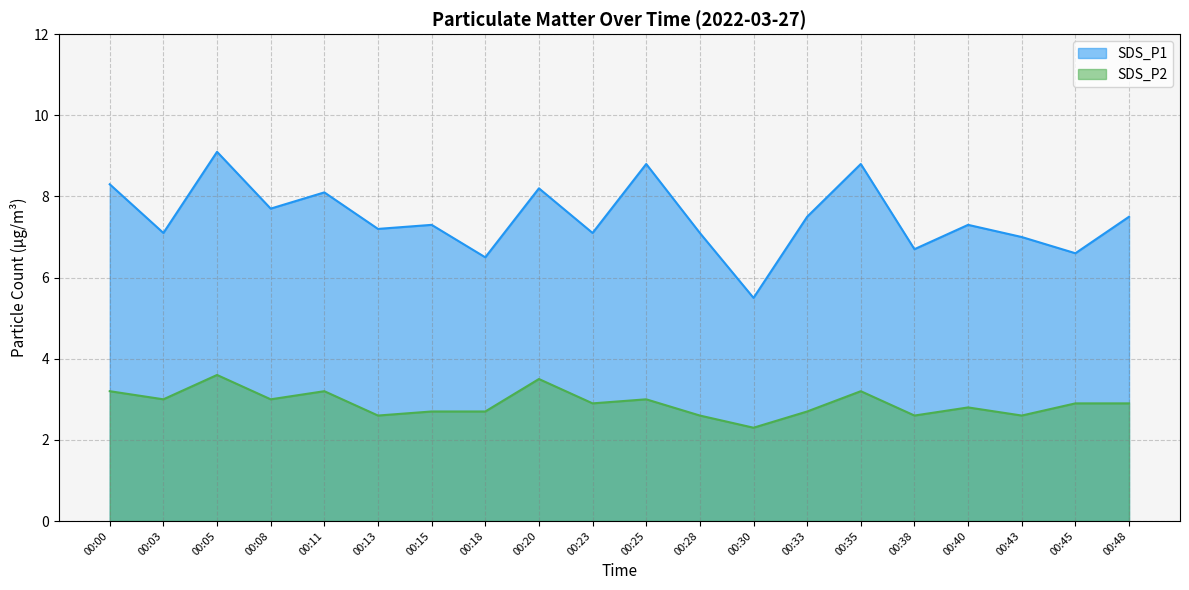

Is the value of SDS_P1 line at 00:13 greater than the value of SDS_P2 line at 00:35?

Yes